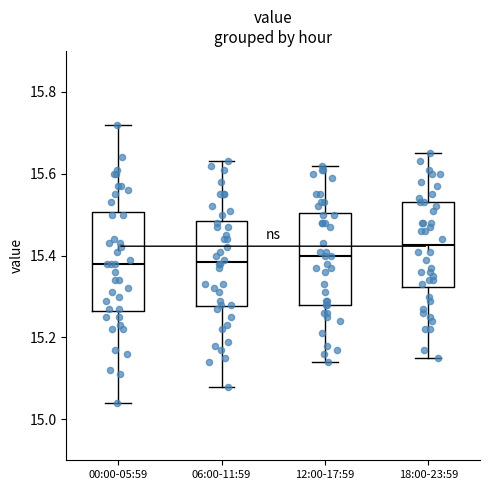

Where does the median line of the box for 06:00-11:59 sit on the y-axis? The values are not printed on the chart, so give them approximately, as read against the axis.

15.38